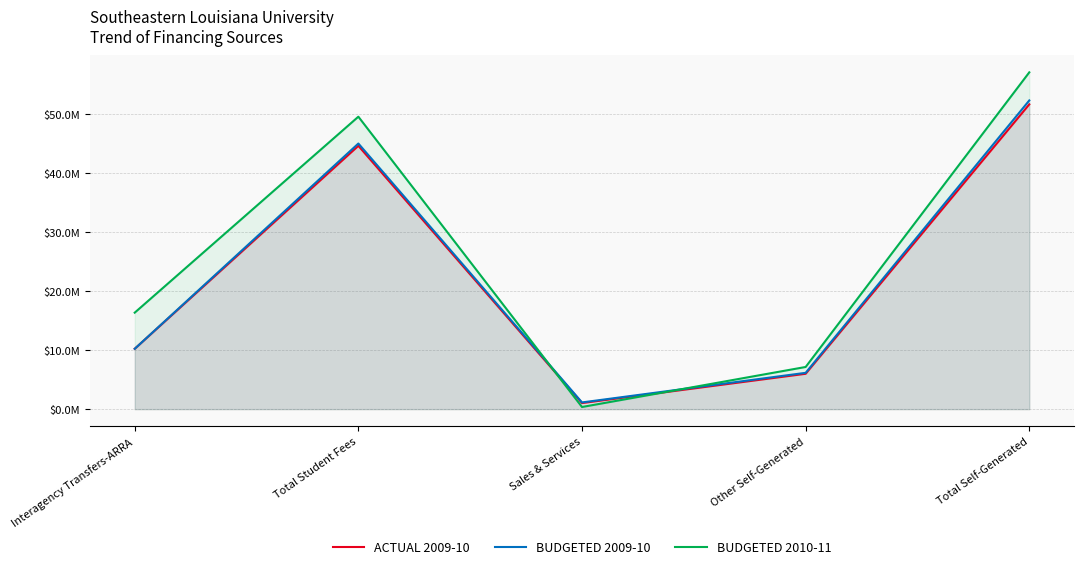

How many intersections are there between ACTUAL 2009-10 and BUDGETED 2010-11?

2